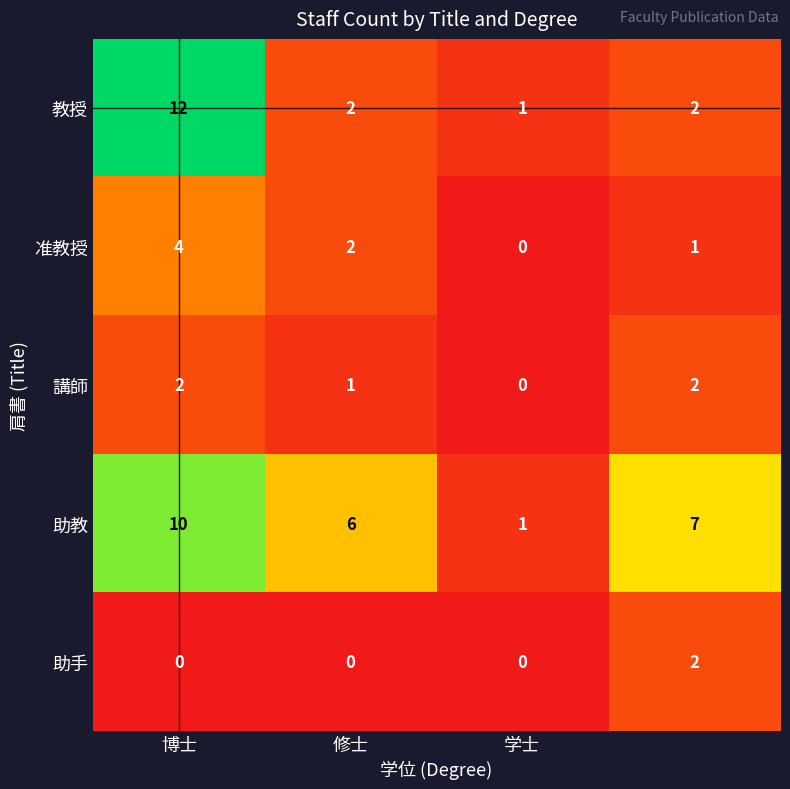

What is the greatest value displayed?

12